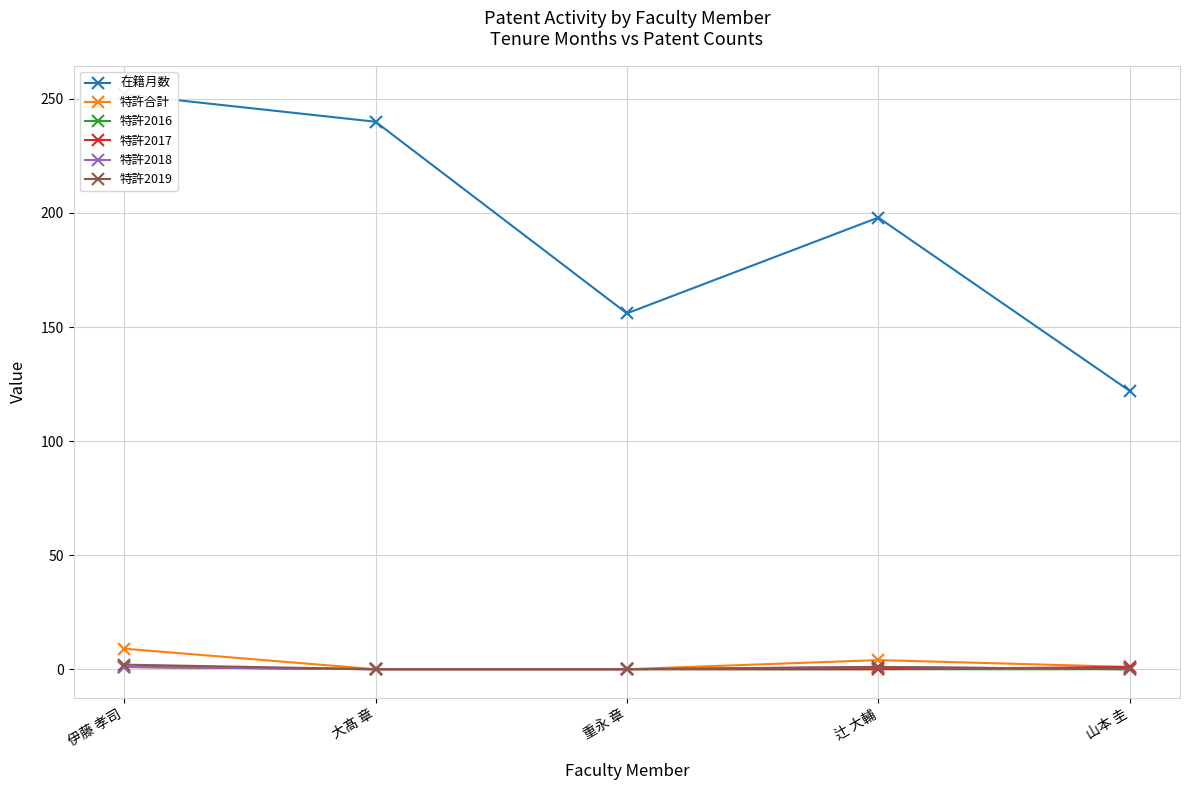

At which category does 特許2019 reach its first local peak?

辻 大輔